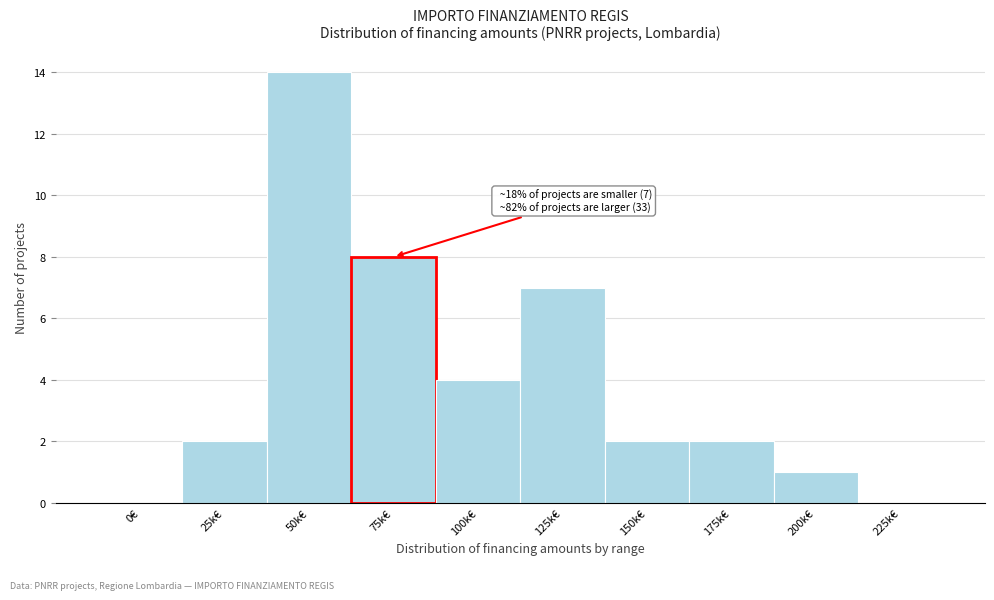

Reading left to right, list all the values displayed in this chart.

0€=0	25k€=2	50k€=14	75k€=8	100k€=4	125k€=7	150k€=2	175k€=2	200k€=1	225k€=0